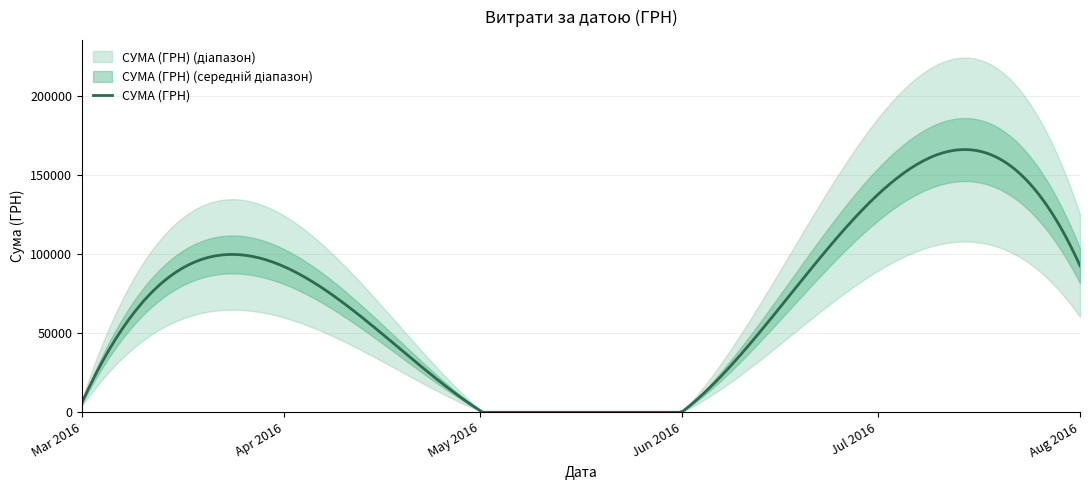

The chart shows a value of 1831.5 at 07.04.2016. True or false?

False